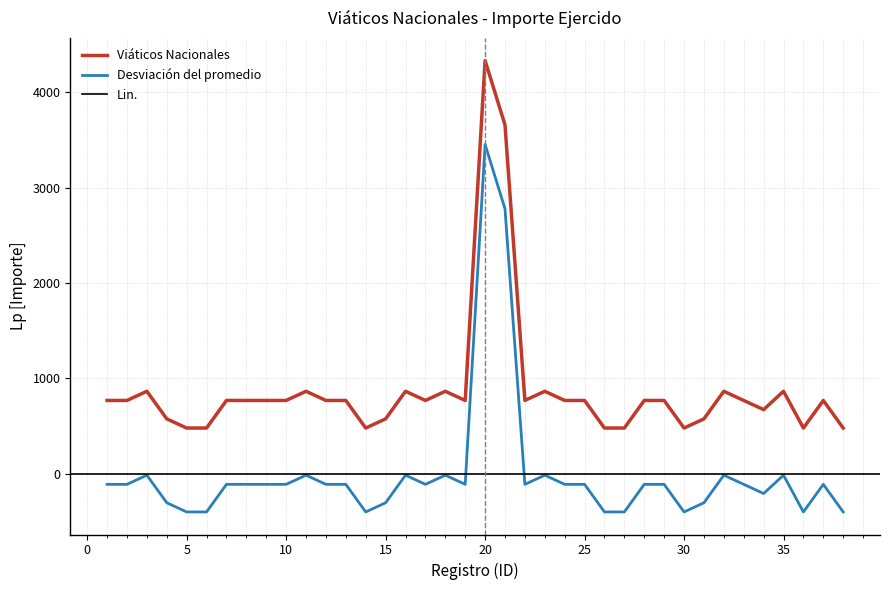

How many data points does each series have?

38